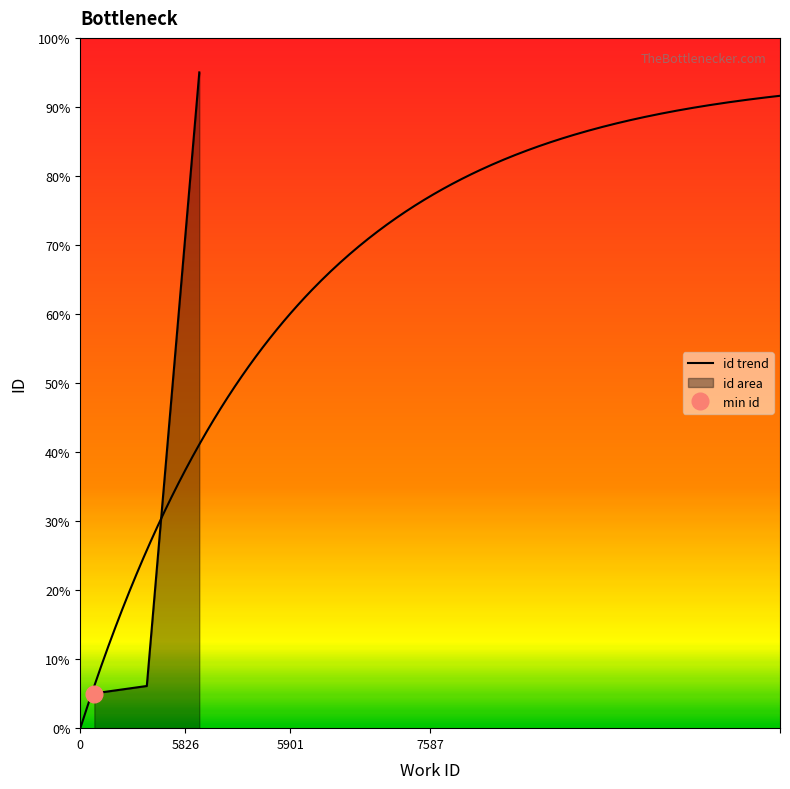

Which has a higher value, 5826 or 7587?

7587